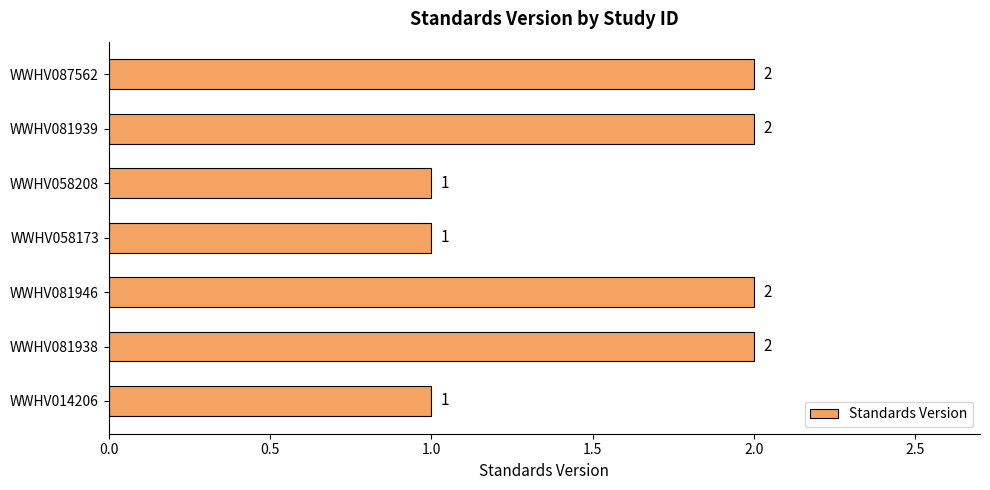

Are the bars grouped side by side (vs. stacked)?

No